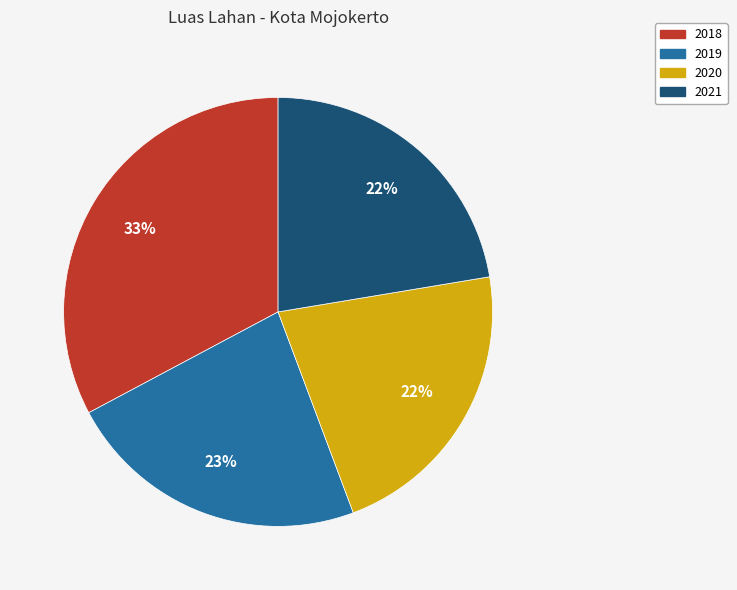

Combined, do 2021 and 2019 account for over 50%?

No